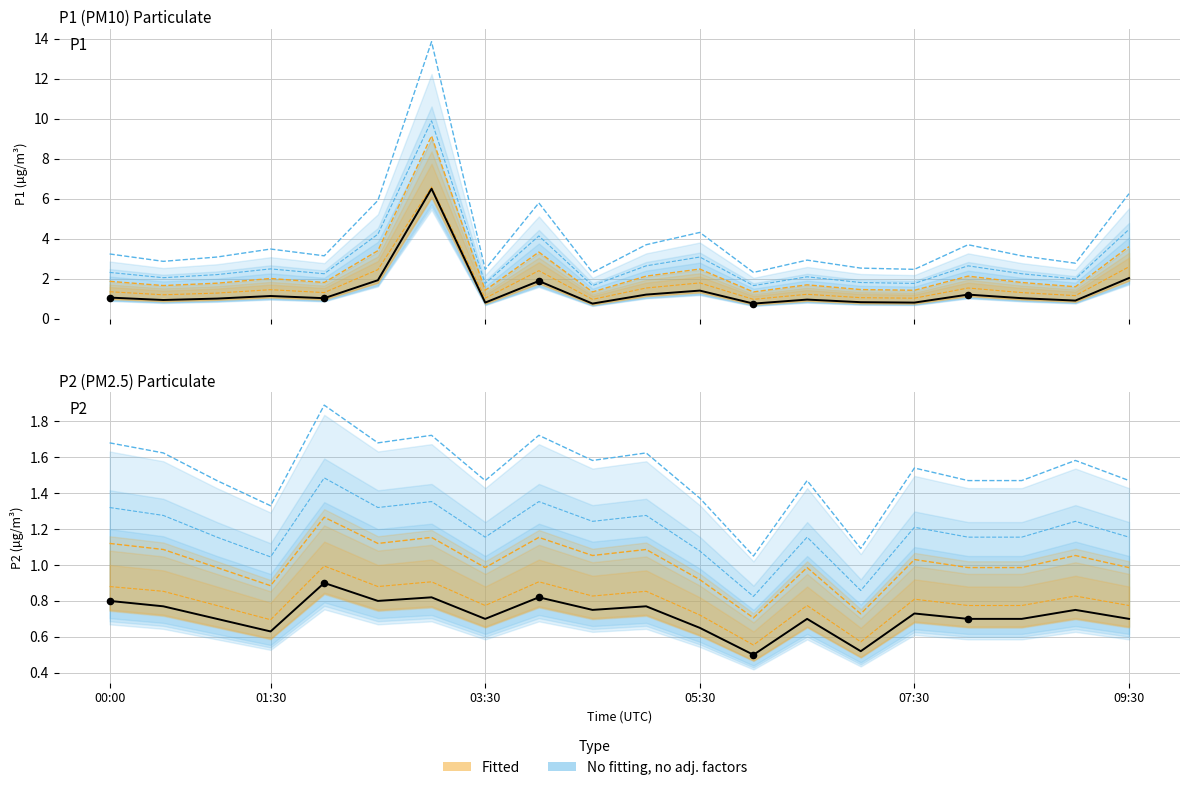

At which category is the sum across all series the highest?

03:00